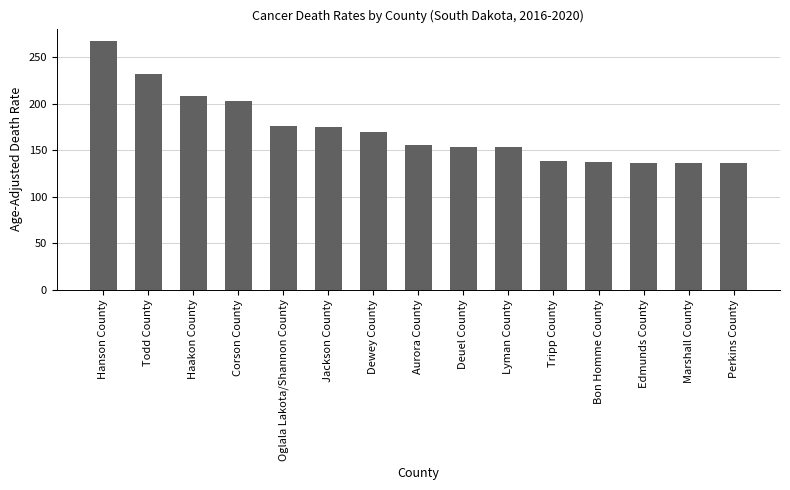

What is the ratio of the value at Hanson County to the value at Todd County?

1.2